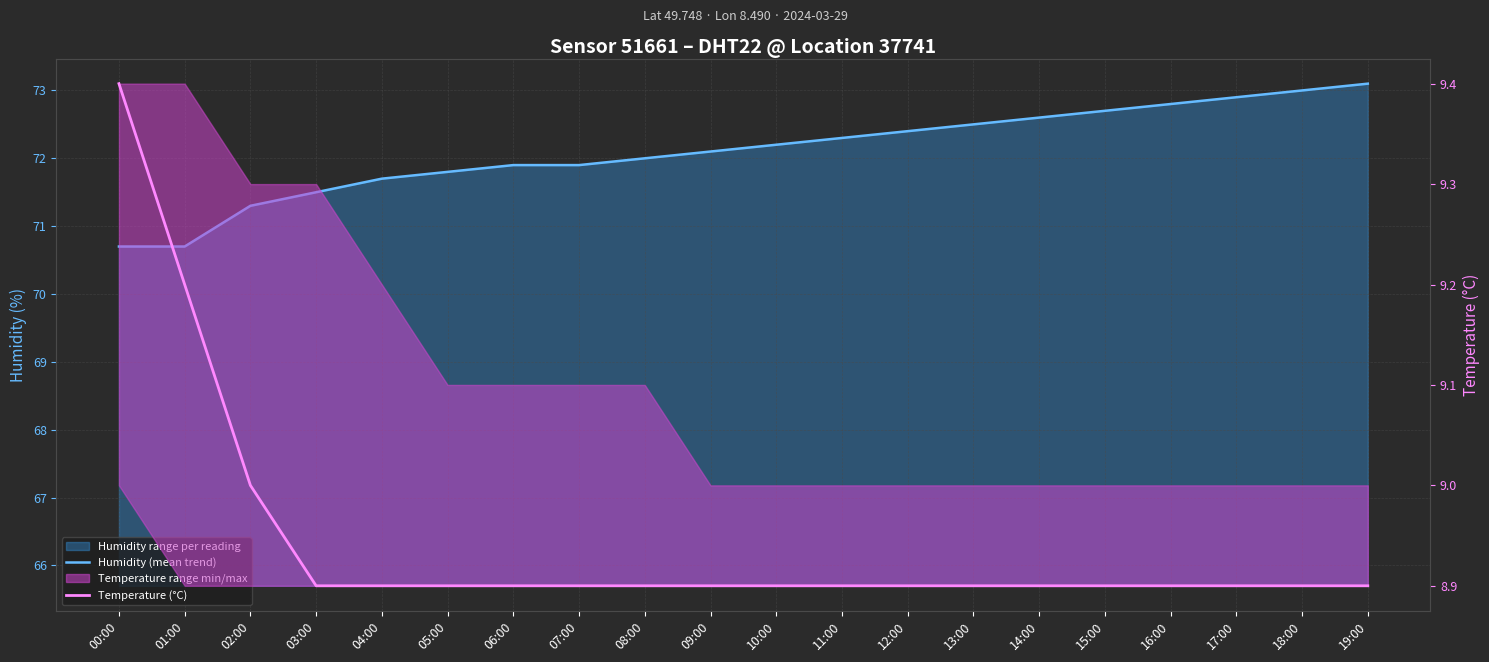

What is the total value across all series at 12:00?

81.3